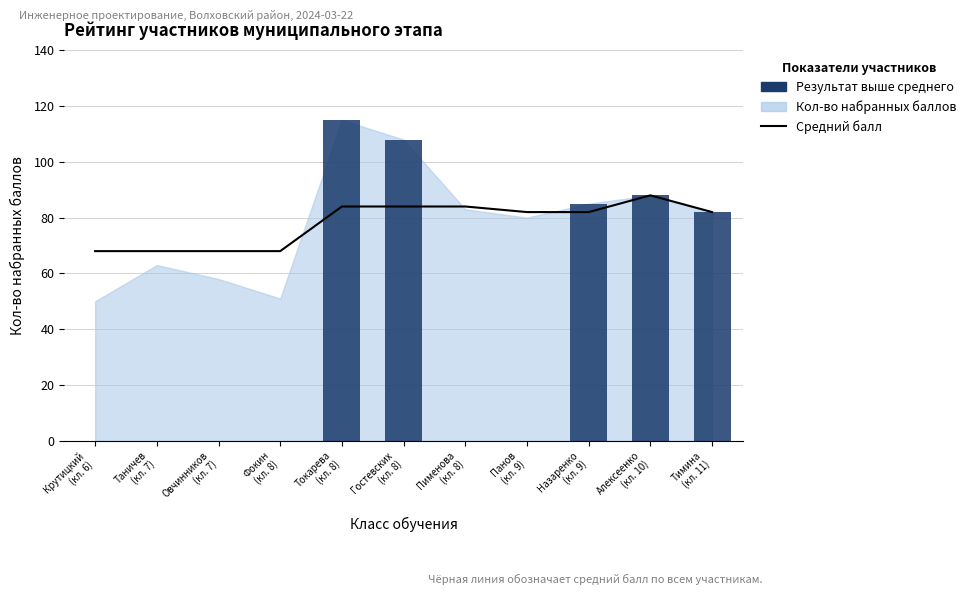

Which series has the largest range (max minus min)?

Результат выше среднего